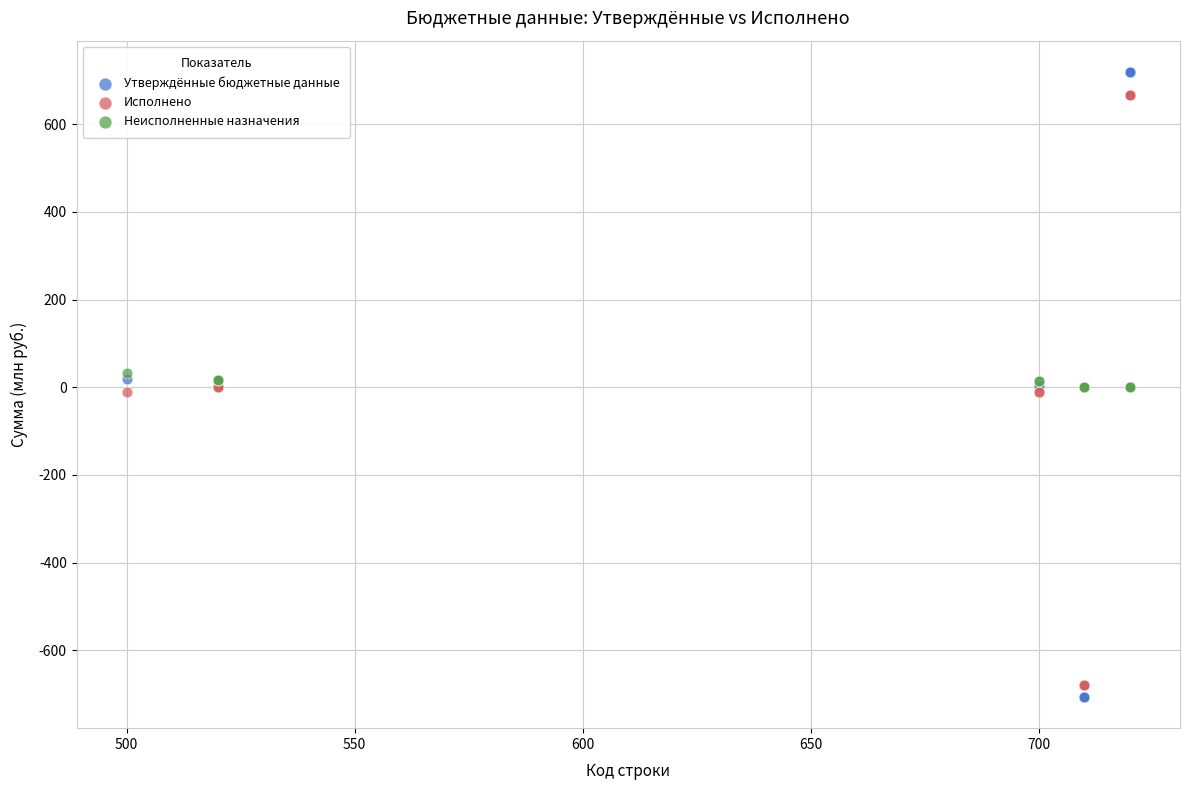

Which series has the largest Y range (max minus min)?

Утверждённые бюджетные данные